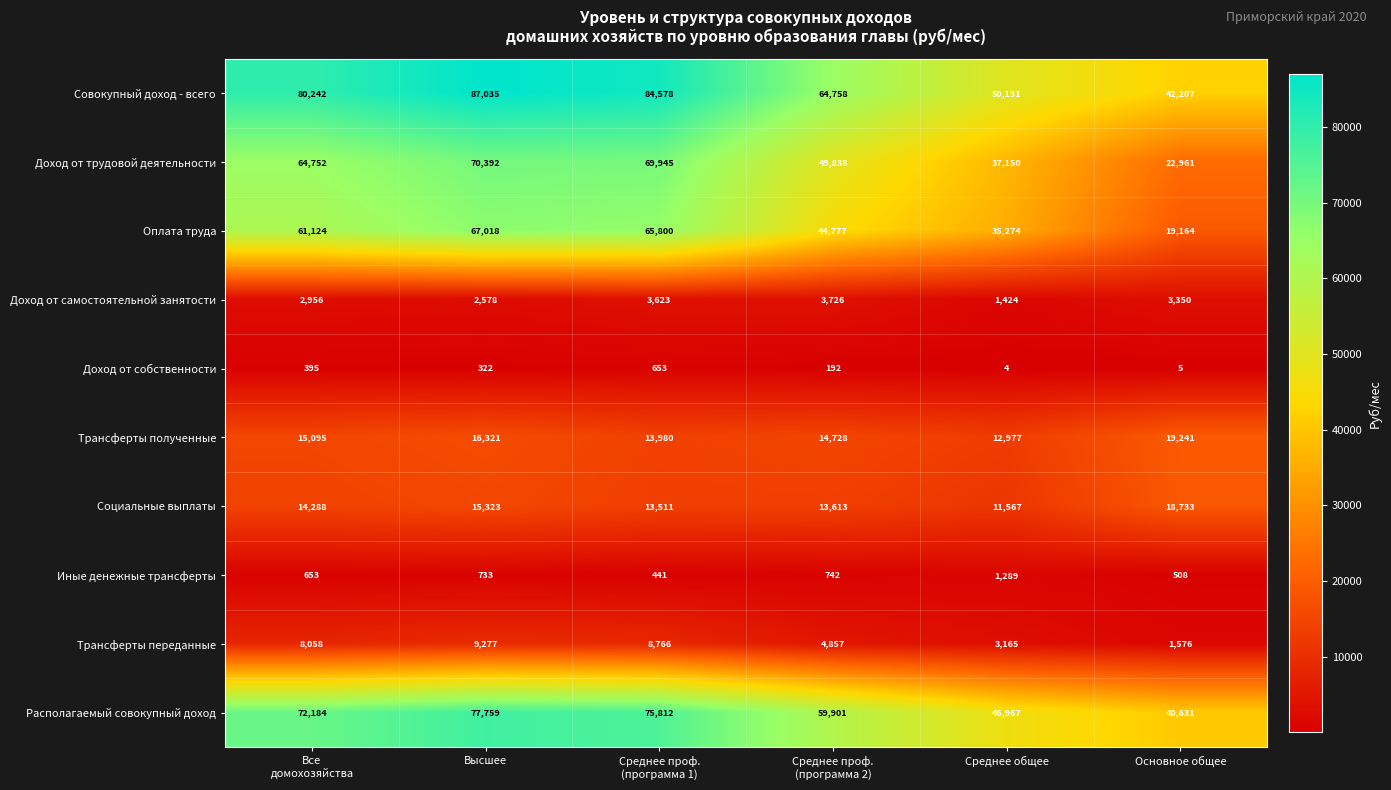

At which category is the sum across all series the highest?

Высшее